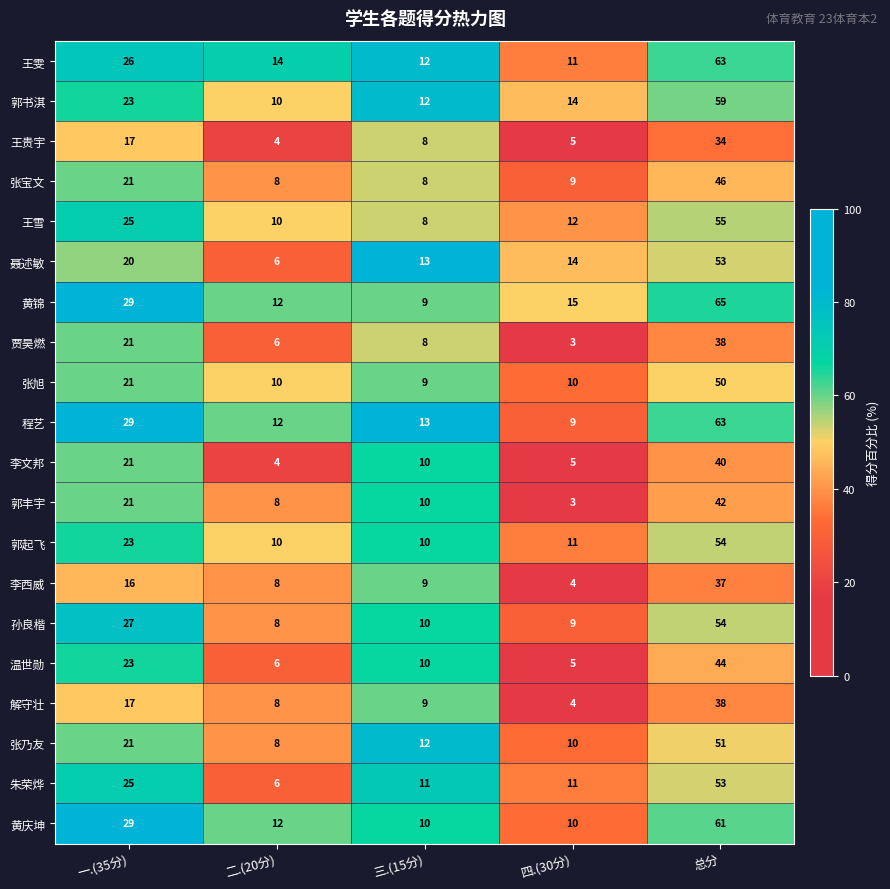

List the labels in order of 王雪 value, largest first.

总分, 一.(35分), 四.(30分), 二.(20分), 三.(15分)